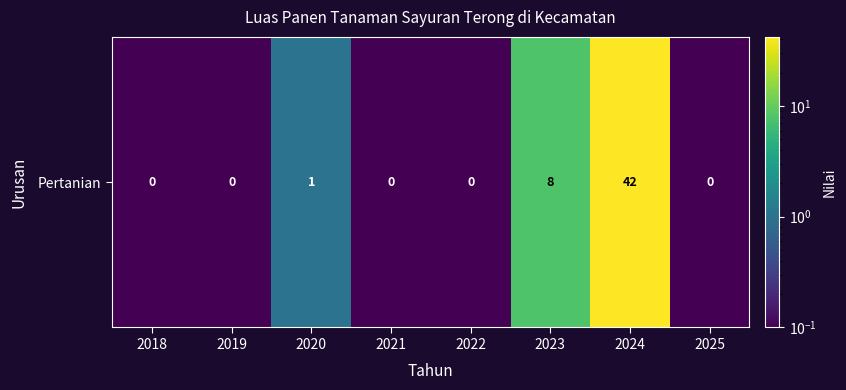

Rank the categories by value from lowest to highest.

2018, 2019, 2021, 2022, 2025, 2020, 2023, 2024